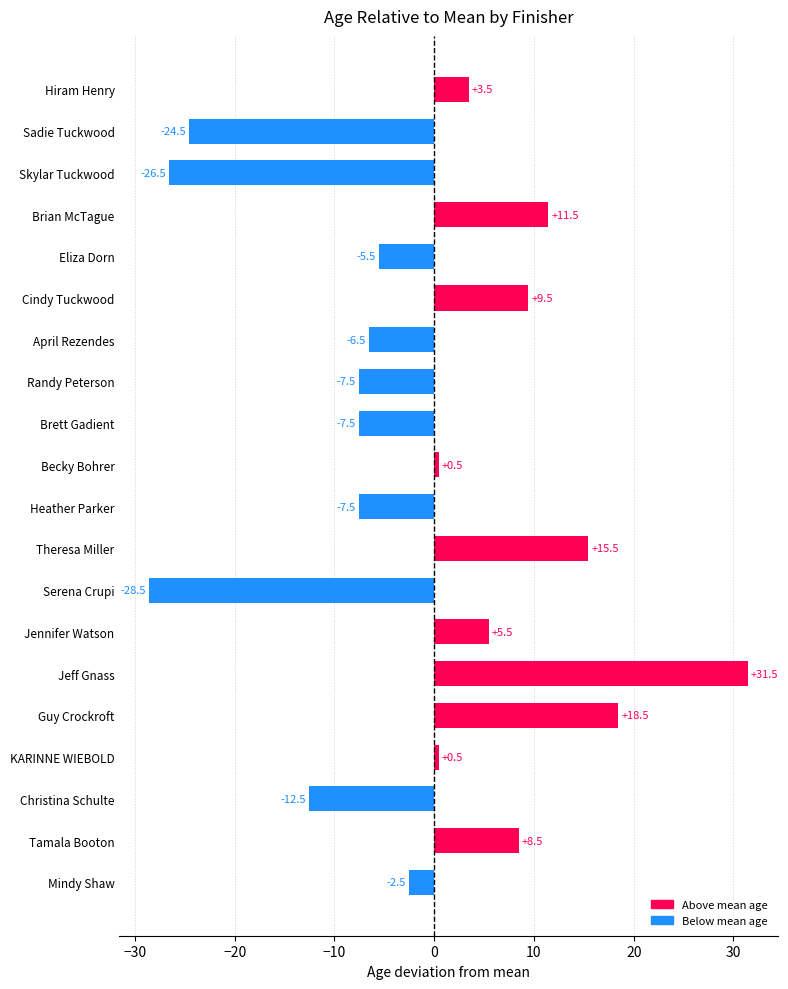

What is the difference between the values at Christina Schulte and Jennifer Watson?

18.0